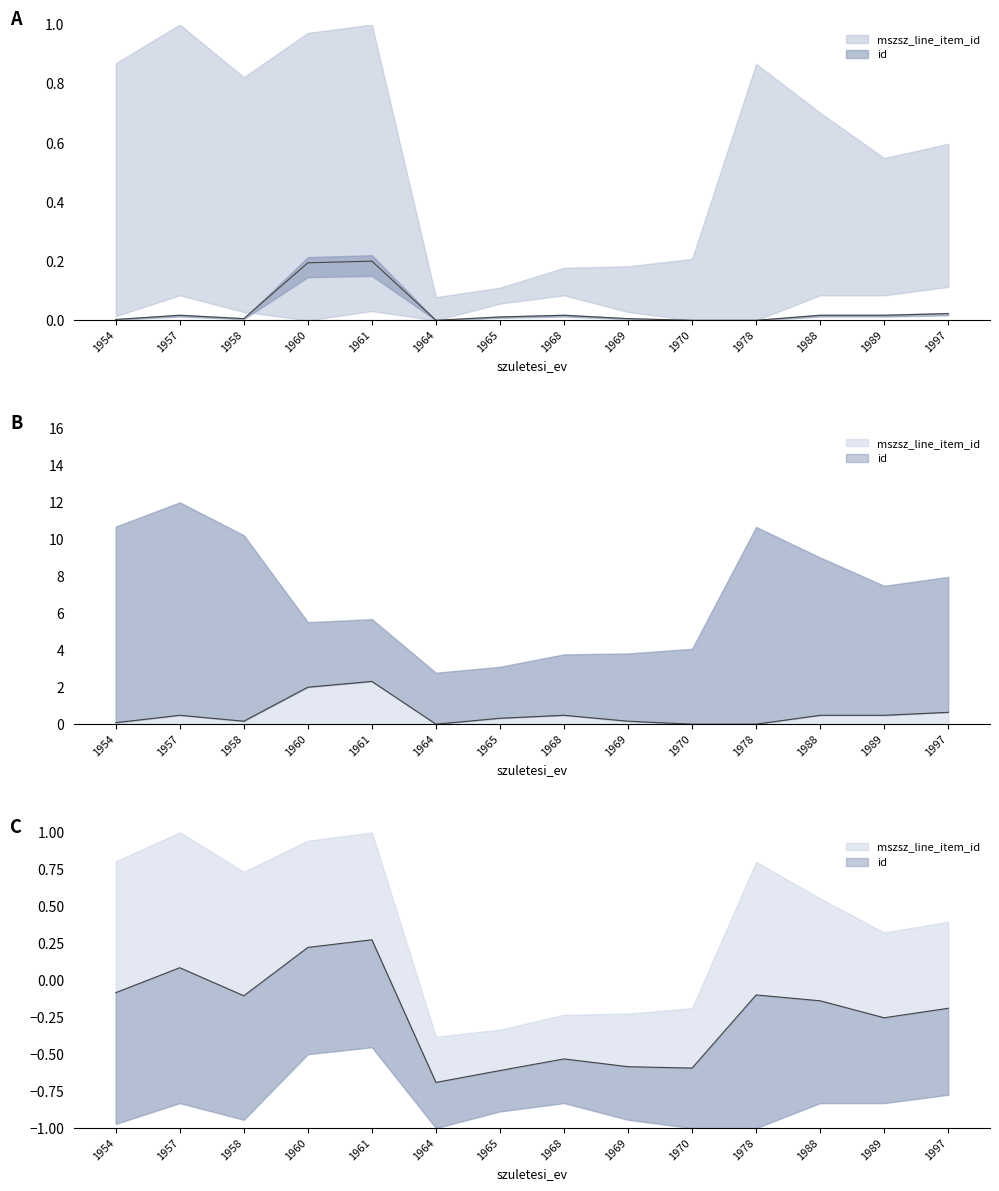

What is the change in value from 1961 to 1997?

-0.2